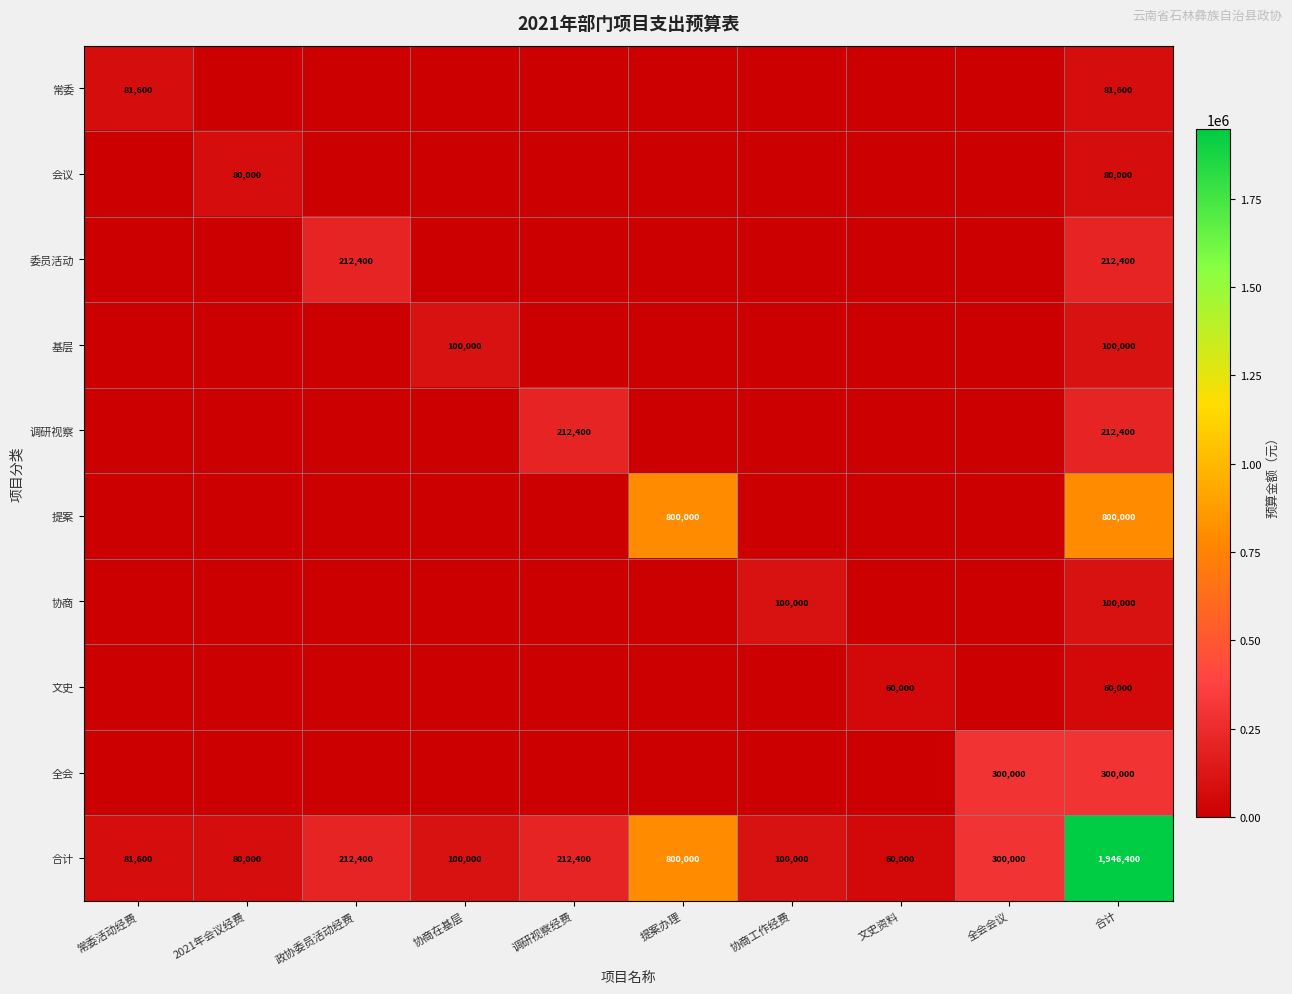

What is the difference between the highest and lowest values at 合计?

1886400